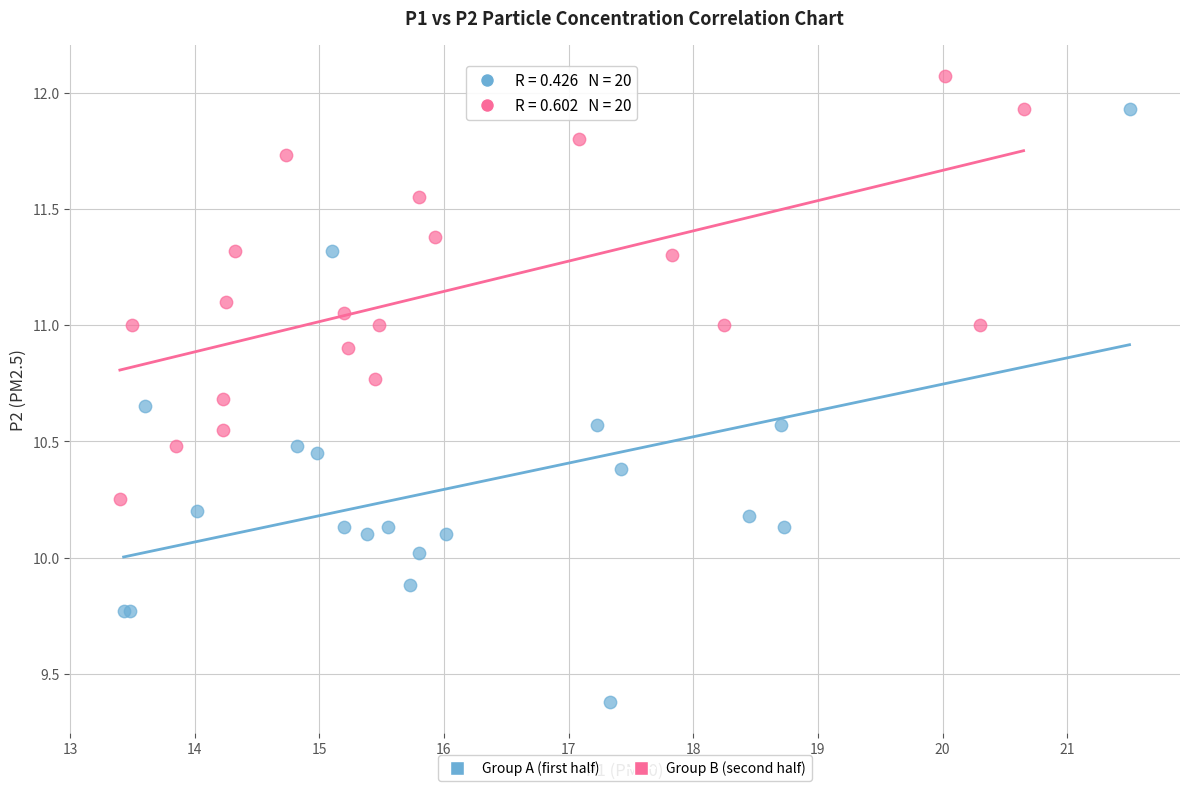

What are all the series names shown in the legend?

Group A (first half), Group B (second half)